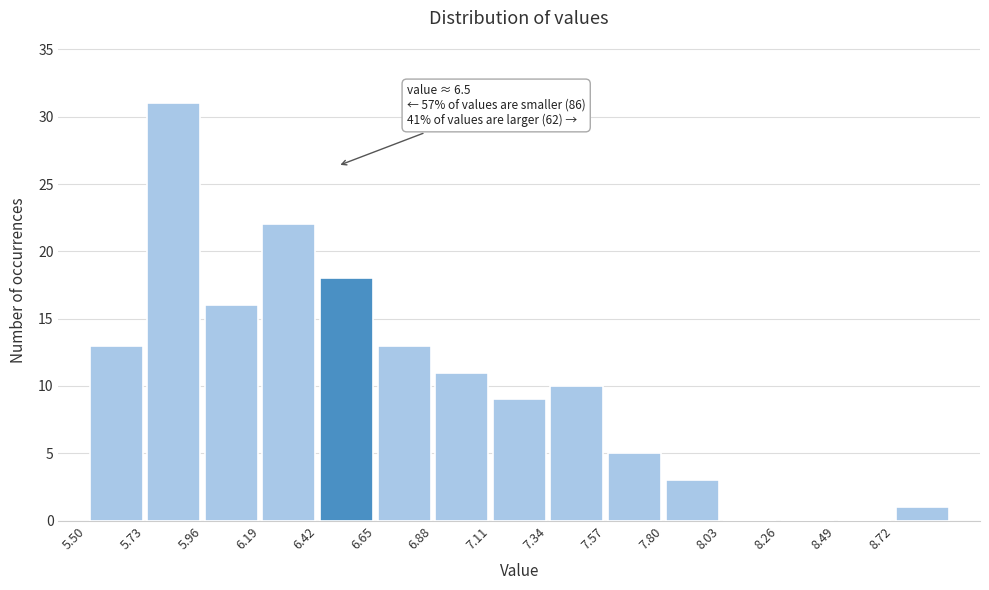

Which range on the x-axis has the tallest bar?

5.73 to 5.96